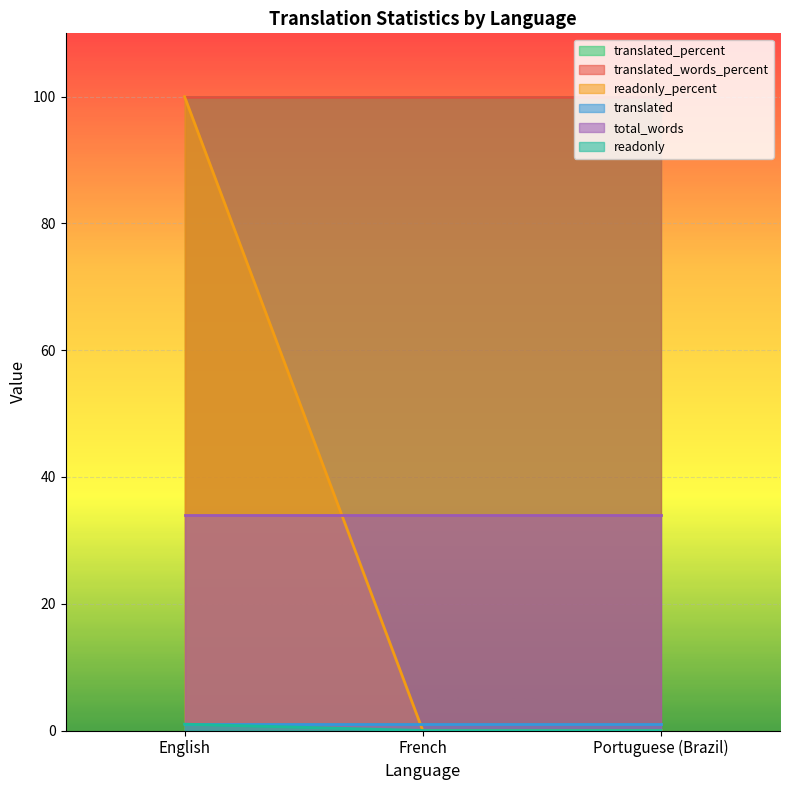

Is it true that readonly_percent equals 100 at English?

True